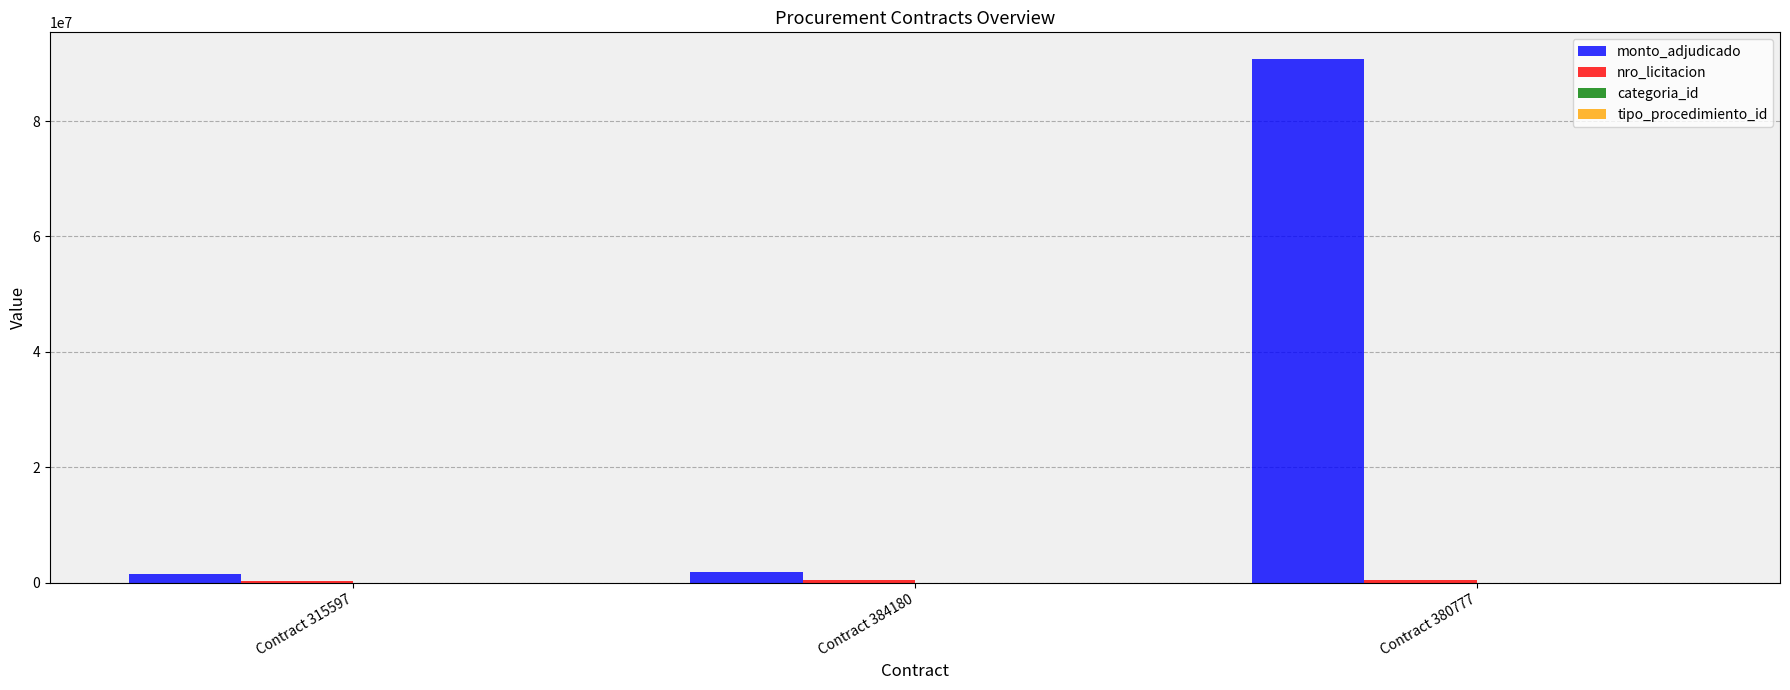

How many groups of bars are there?

3